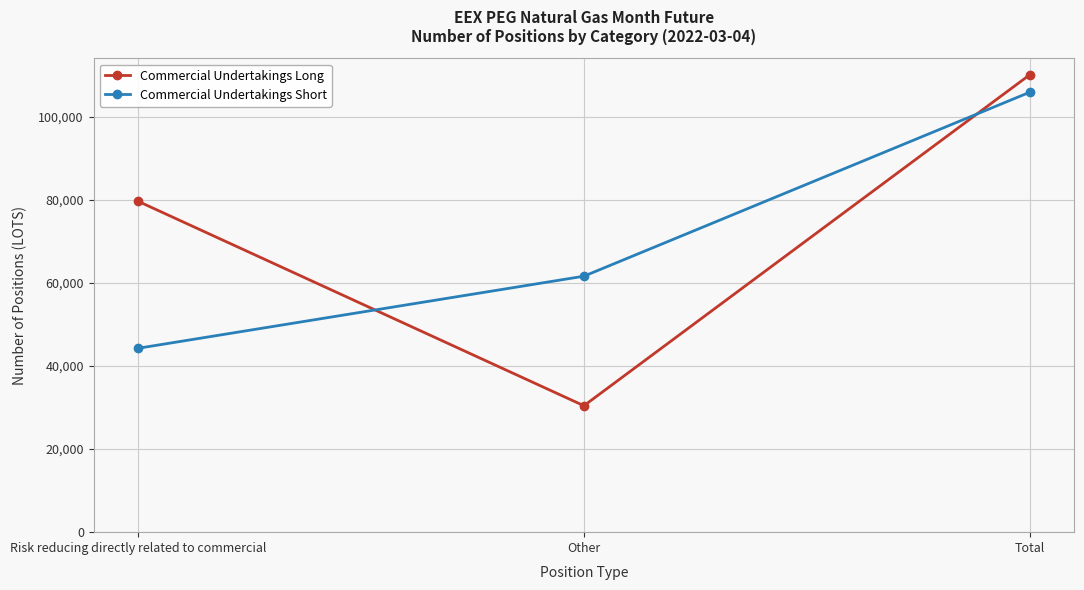

Is it true that Commercial Undertakings Long equals 63117 at Total?

False